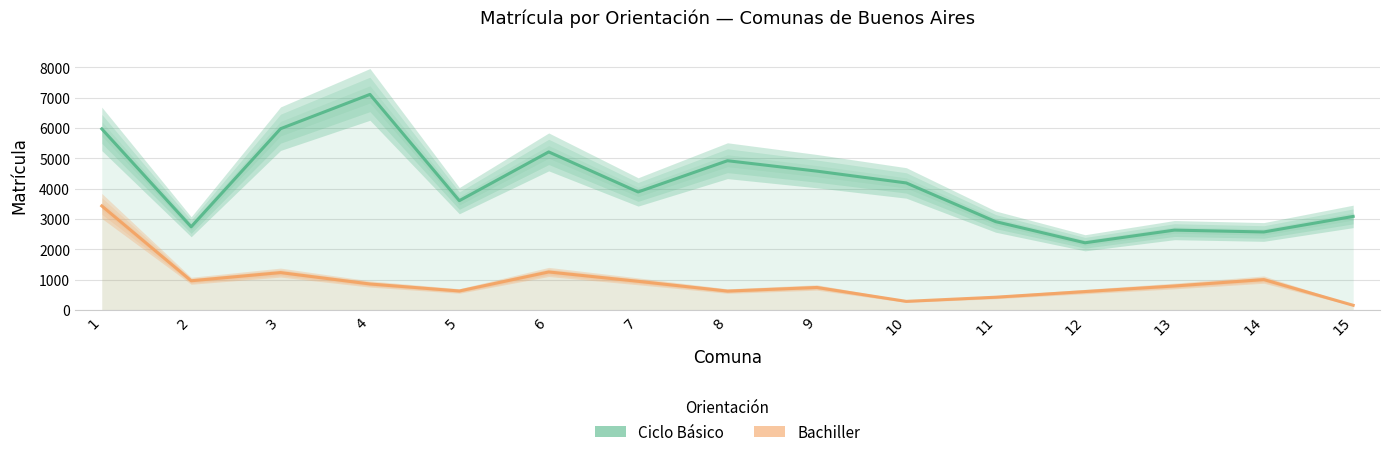

Rank the categories by Ciclo Básico value from lowest to highest.

12, 14, 13, 2, 11, 15, 5, 7, 10, 9, 8, 6, 1, 3, 4